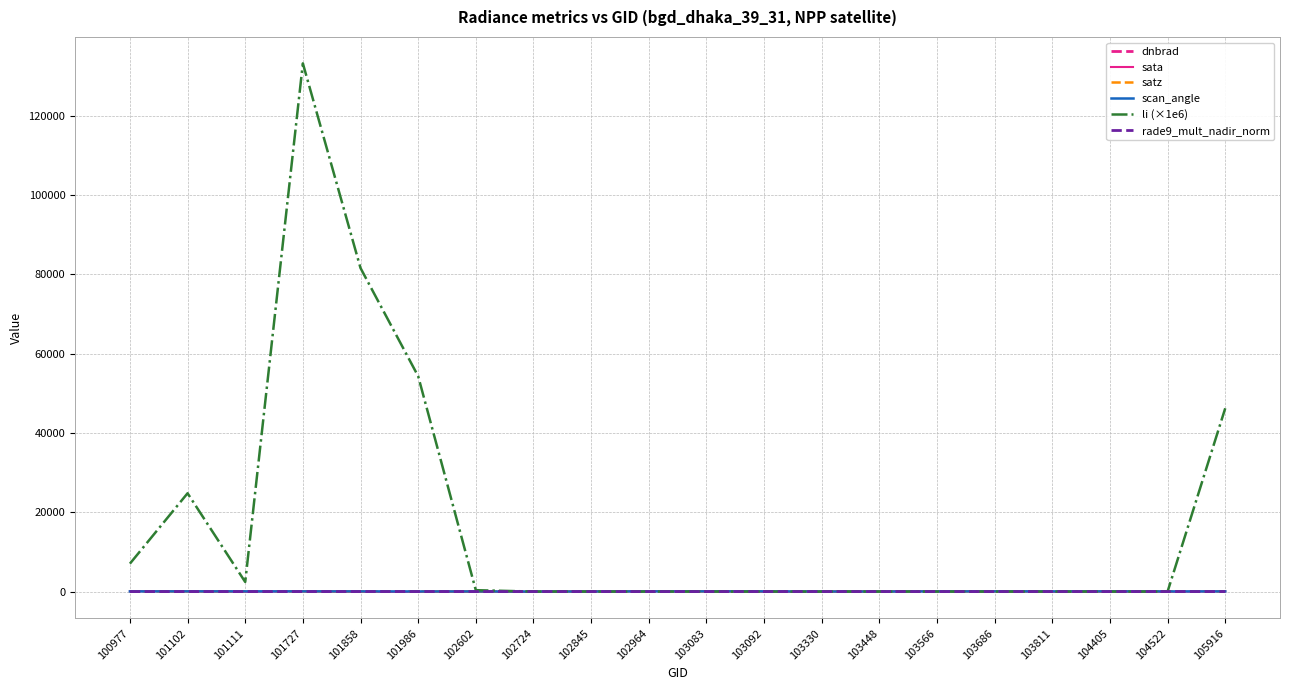

What is the spread (max minus min) of values at 103686?

95.0